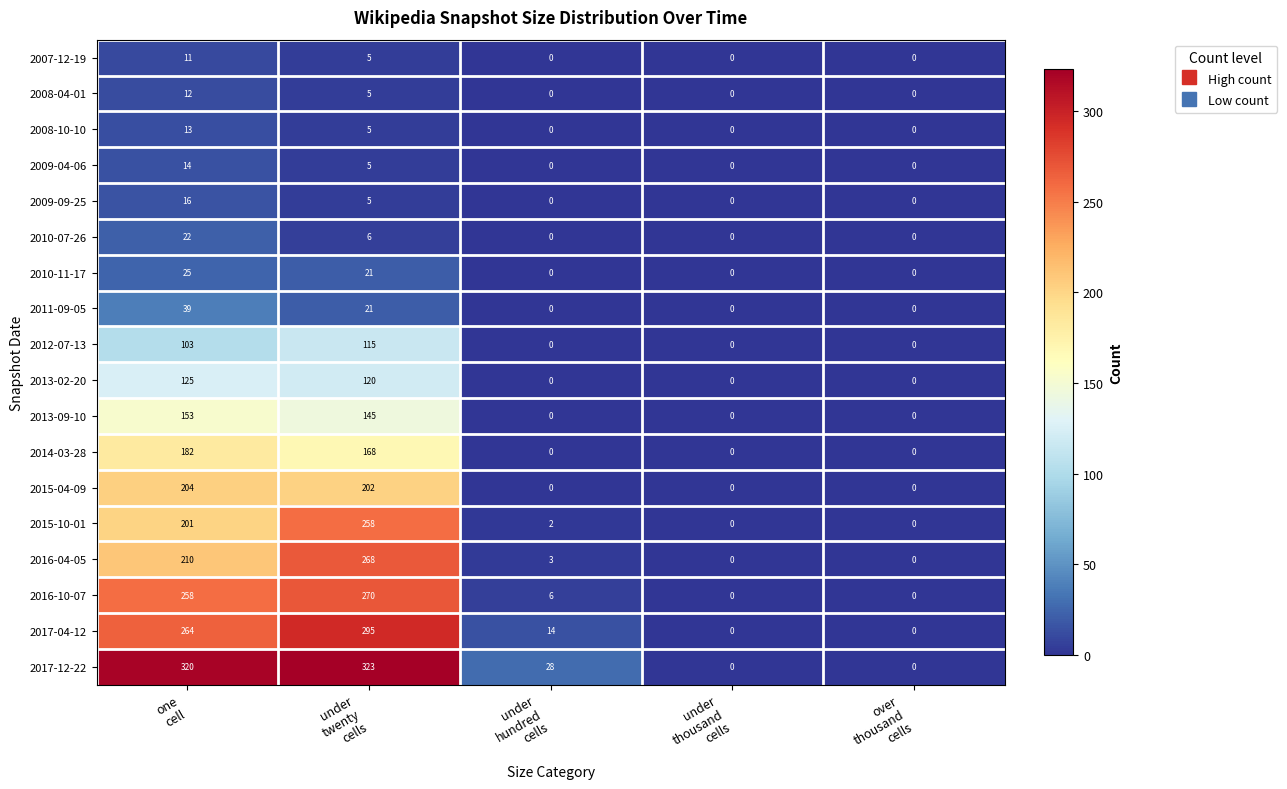

What is the maximum value shown in the chart?

323